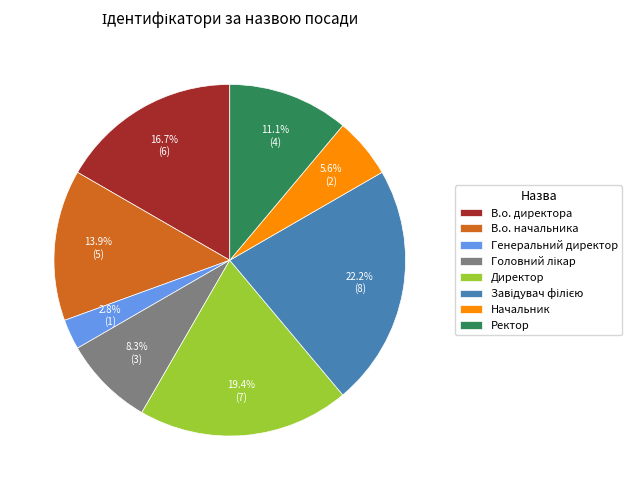

What is the smallest slice in the pie chart?

Генеральний директор